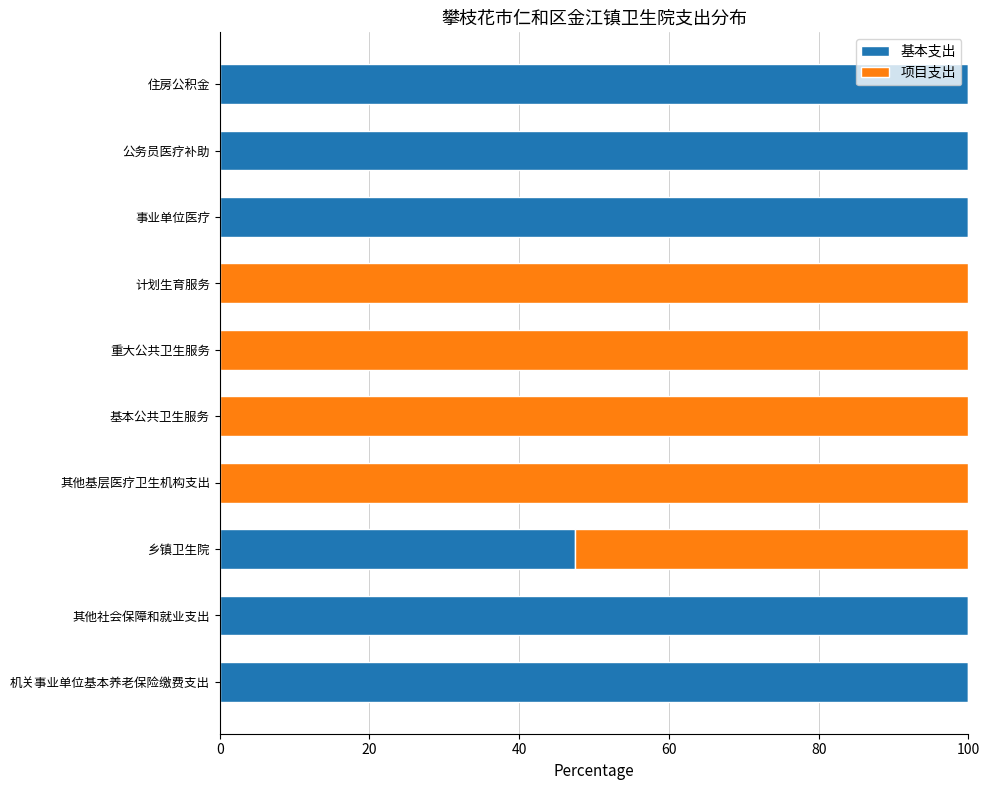

What is the sum of all 基本支出 values?

547.4